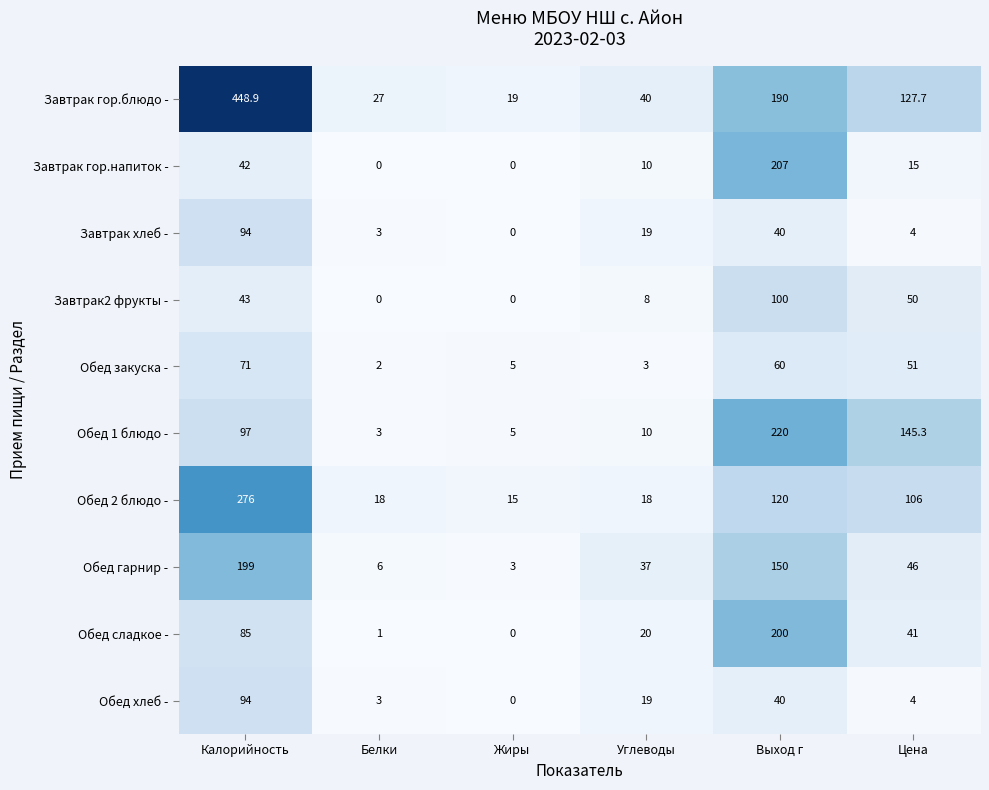

Which category has the highest value in the Обед 1 блюдо - series?

Выход г